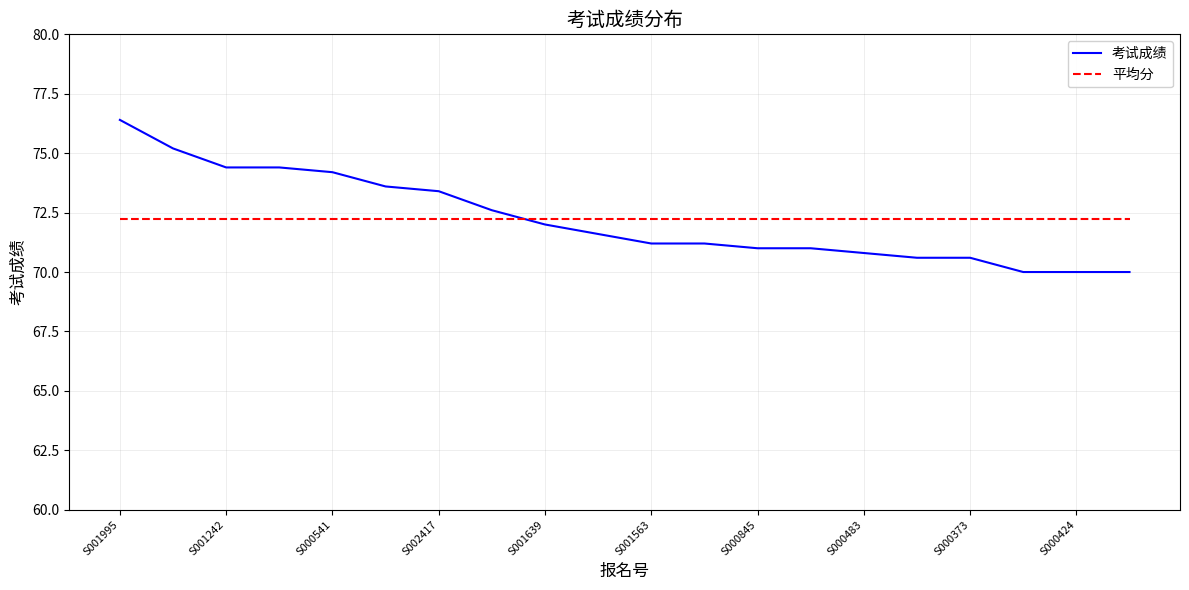

Which series ends up on top after the final intersection of 考试成绩 and 平均分?

平均分